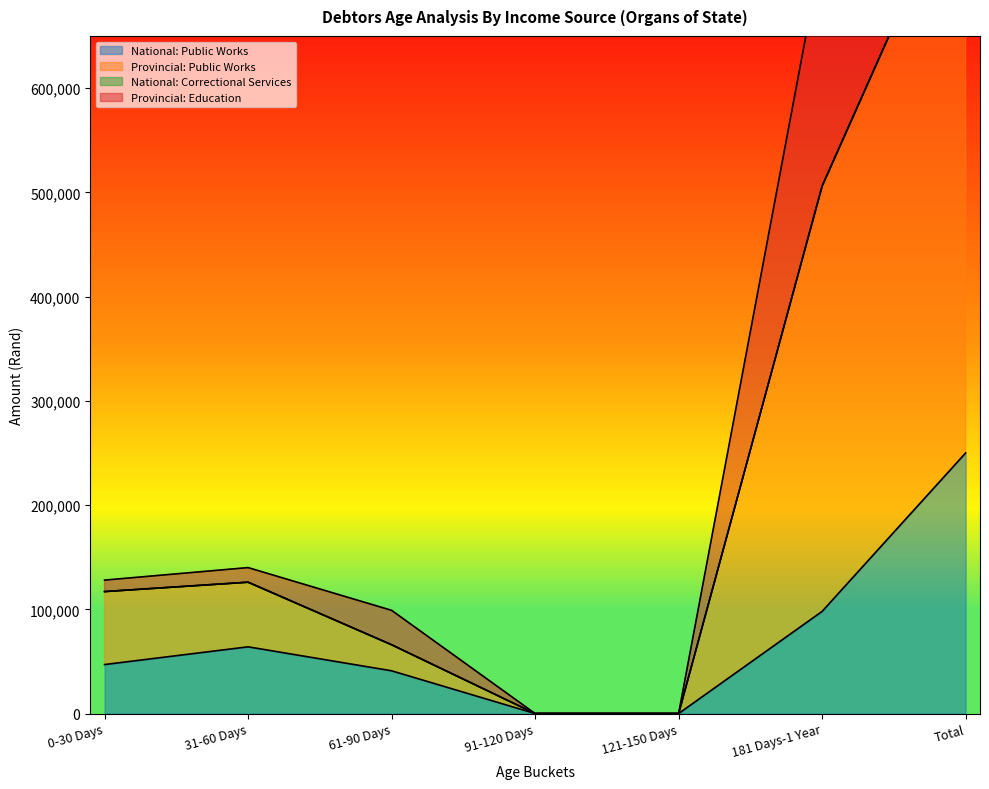

How many values in the National: Public Works series are below 47000?

3